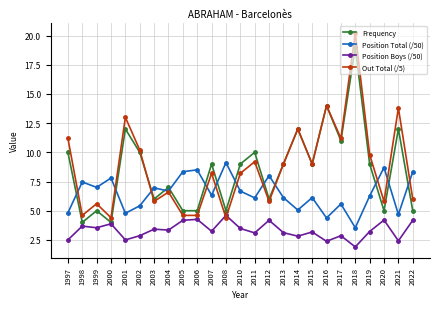

At which category does the chart reach its peak across all series?

2018